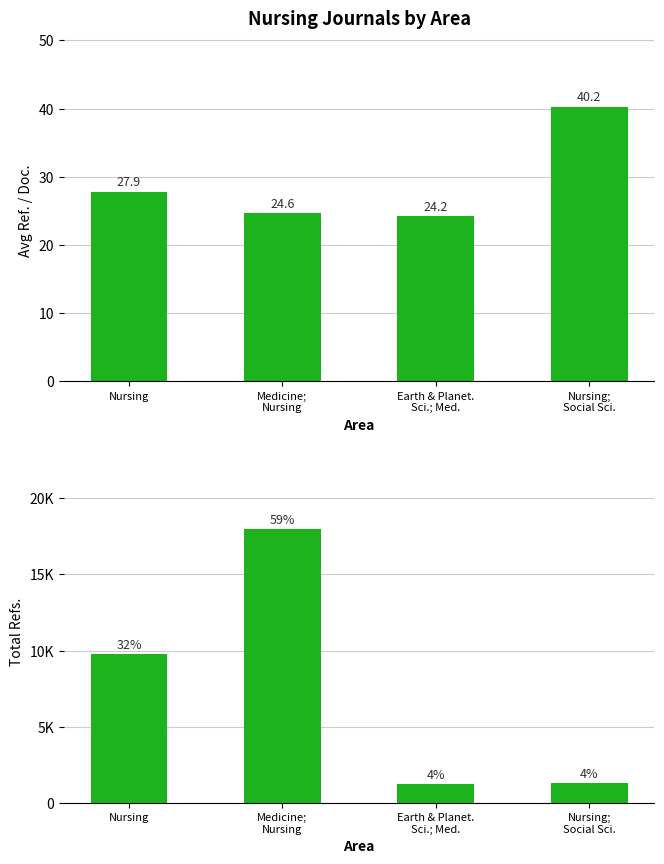

What is the difference between the maximum and minimum values in the Avg Ref. / Doc. series?

16.1